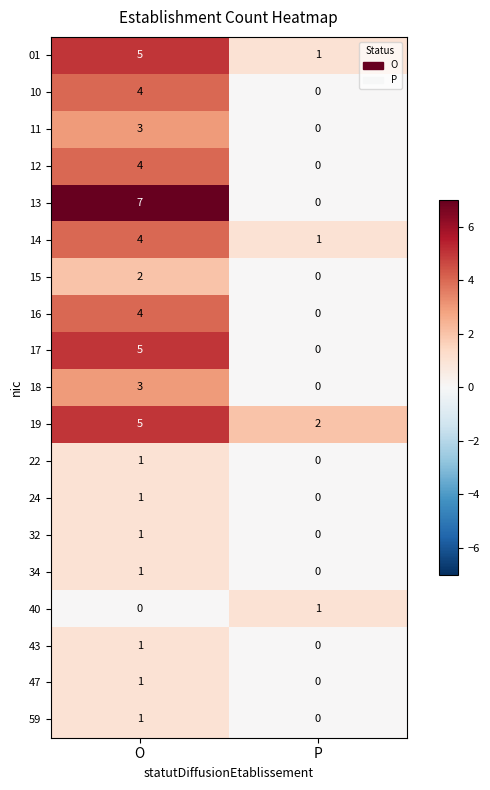

List the labels in order of 11 value, smallest first.

P, O